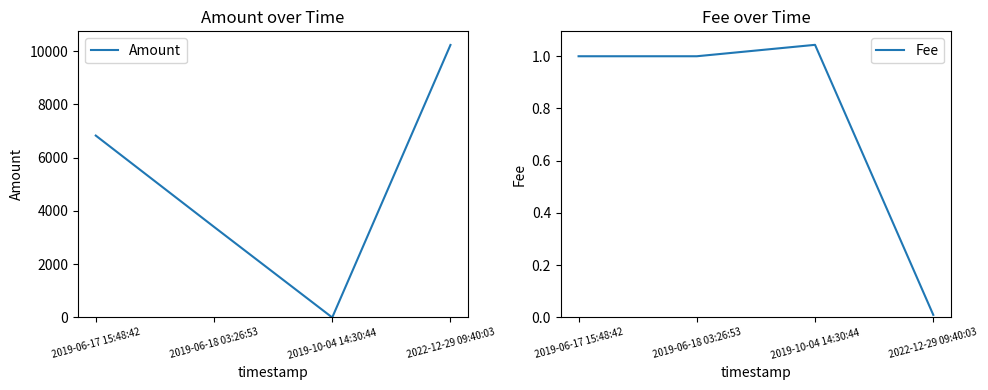

At which label does Fee first exceed 1?

2019-10-04 14:30:44